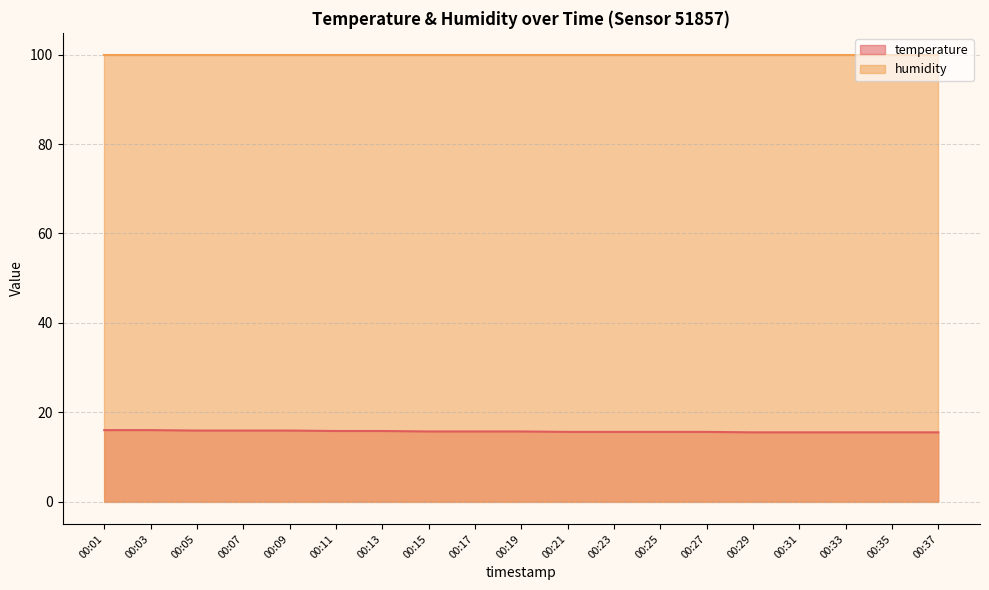

List the labels in order of value, smallest first.

00:29, 00:31, 00:33, 00:35, 00:37, 00:21, 00:23, 00:25, 00:27, 00:15, 00:17, 00:19, 00:11, 00:13, 00:05, 00:07, 00:09, 00:01, 00:03